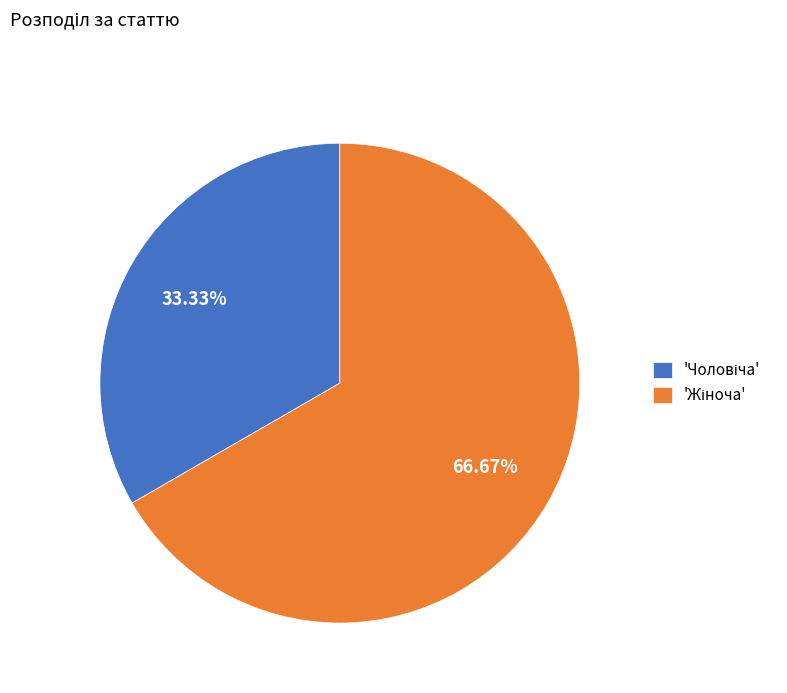

Does any single category account for the majority?

Yes